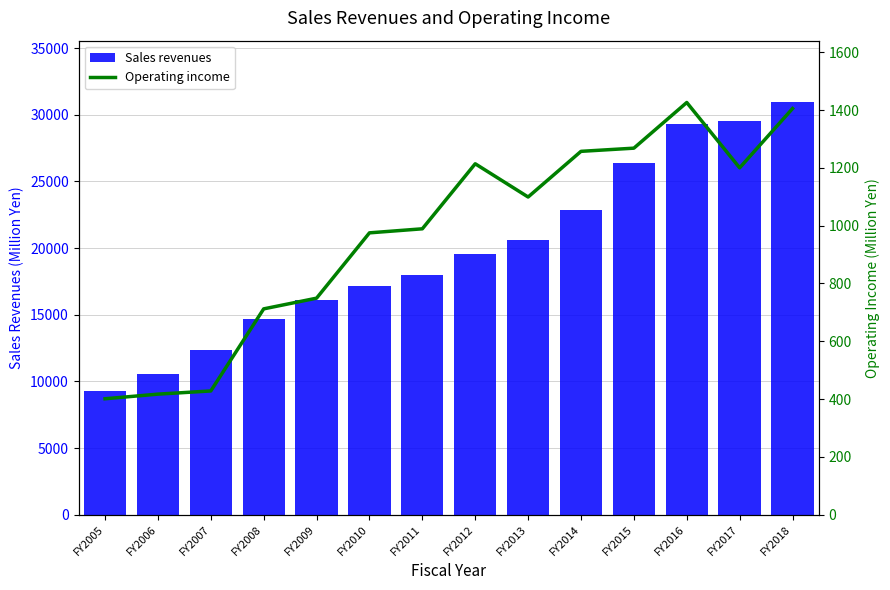

Which has a higher value, FY2015 or FY2018?

FY2018